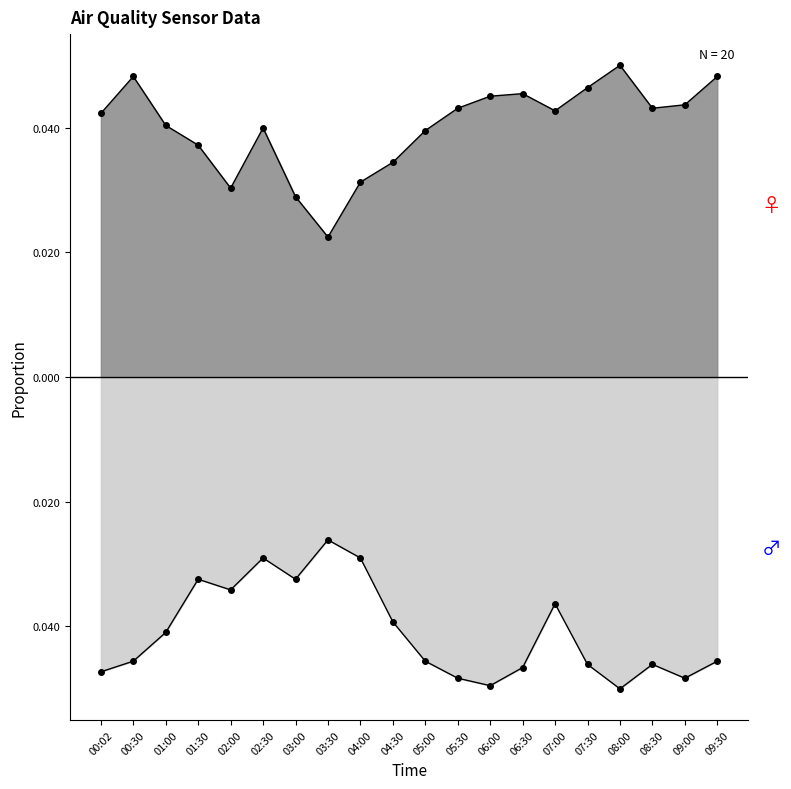

Is it true that SDS_P1 equals 0.0 at 03:30?

True